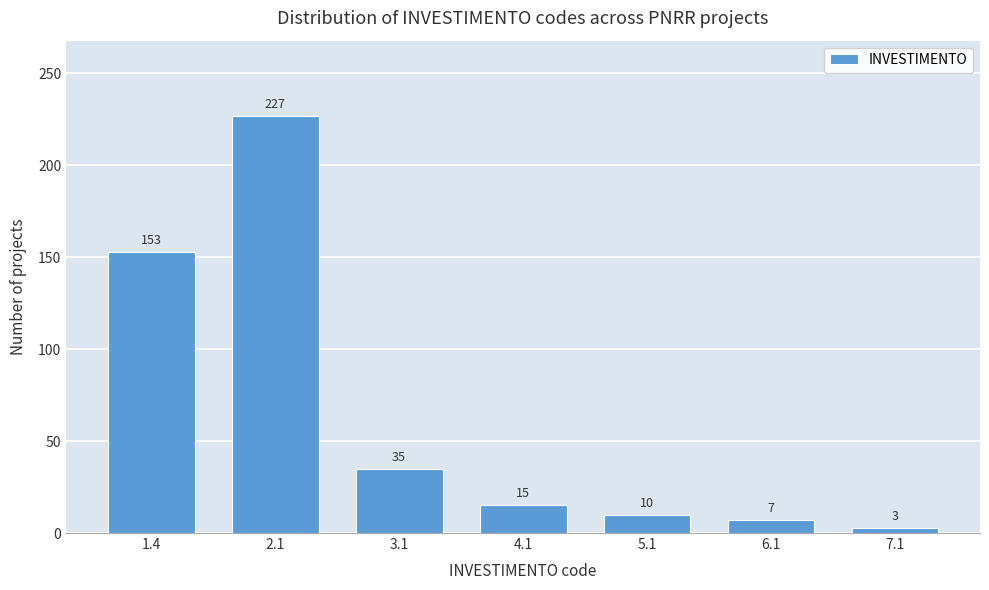

Reading left to right, extract all data points from this chart.

1.4=153	2.1=227	3.1=35	4.1=15	5.1=10	6.1=7	7.1=3